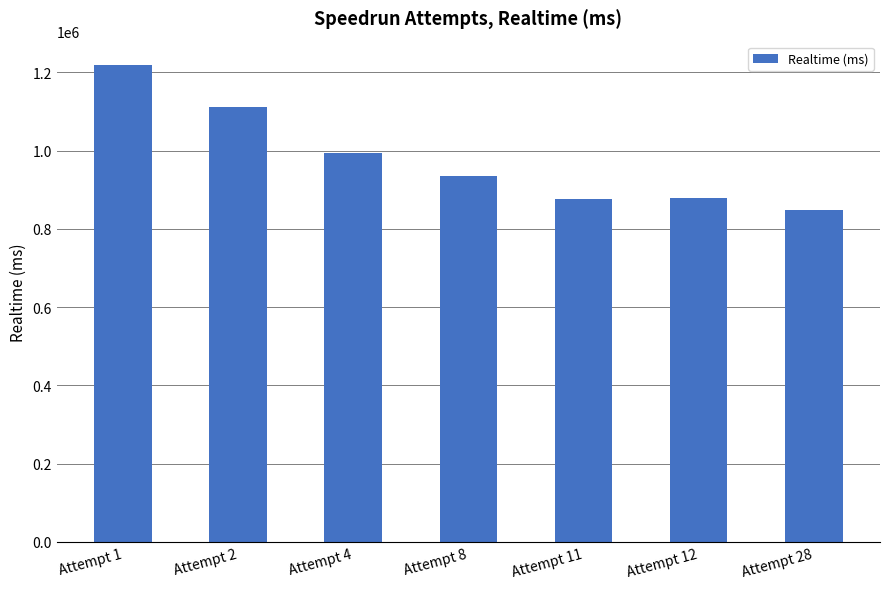

What is the value of the 3rd bar from the left?

995227